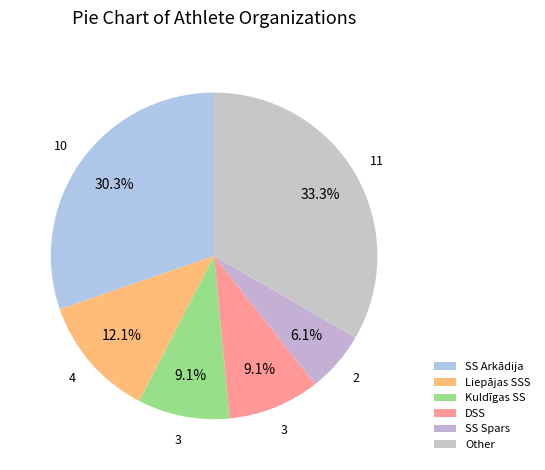

Rank the categories by value from highest to lowest.

Other, SS Arkādija, Liepājas SSS, Kuldīgas SS, DSS, SS Spars